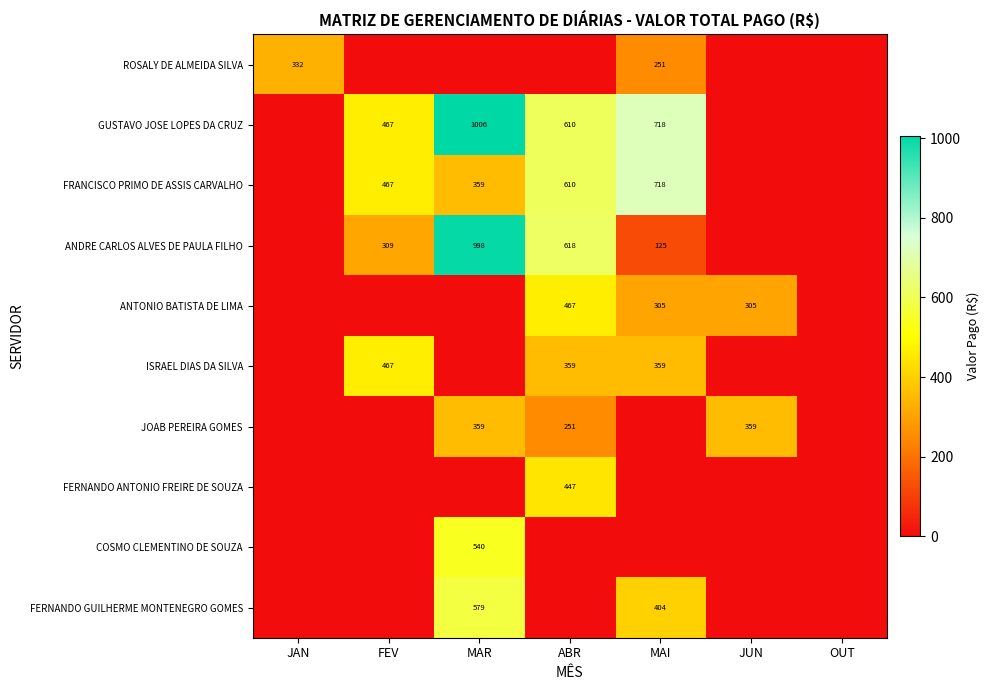

How many categories are shown in the chart?

7